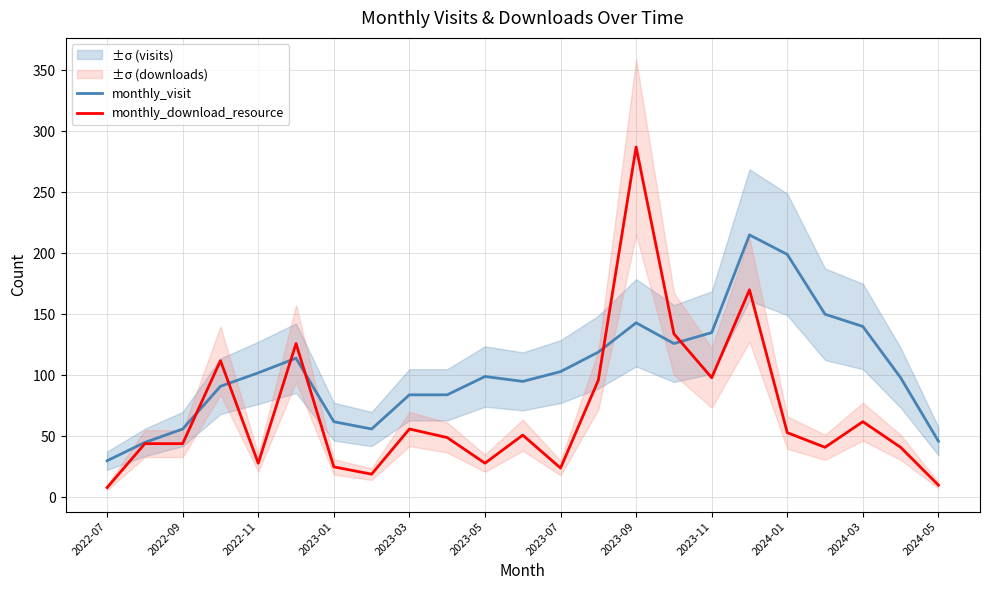

What is the value of the monthly_download_resource point at the 19th from the left?

53